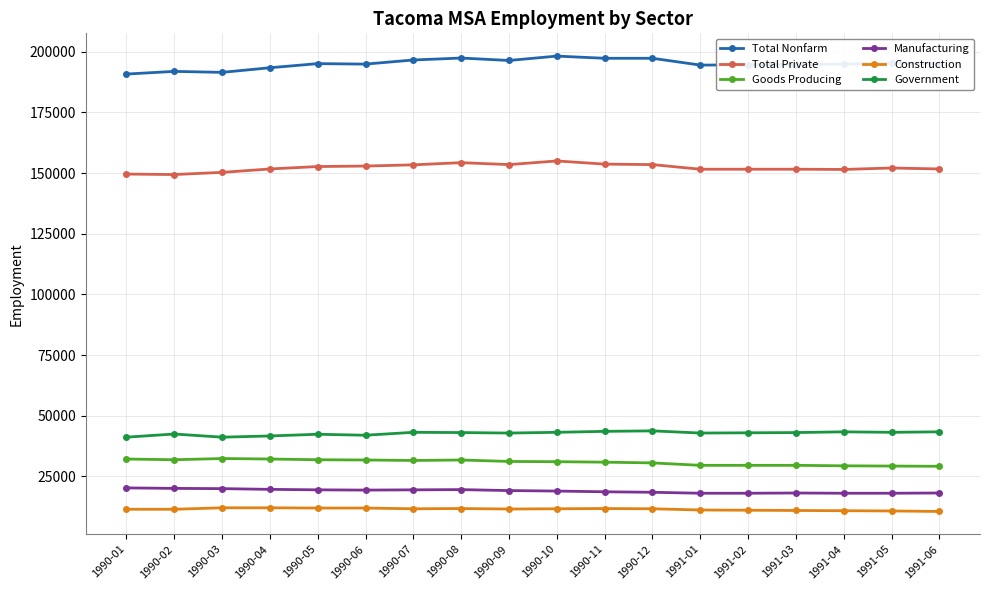

What is the sum of all Government values?

769800